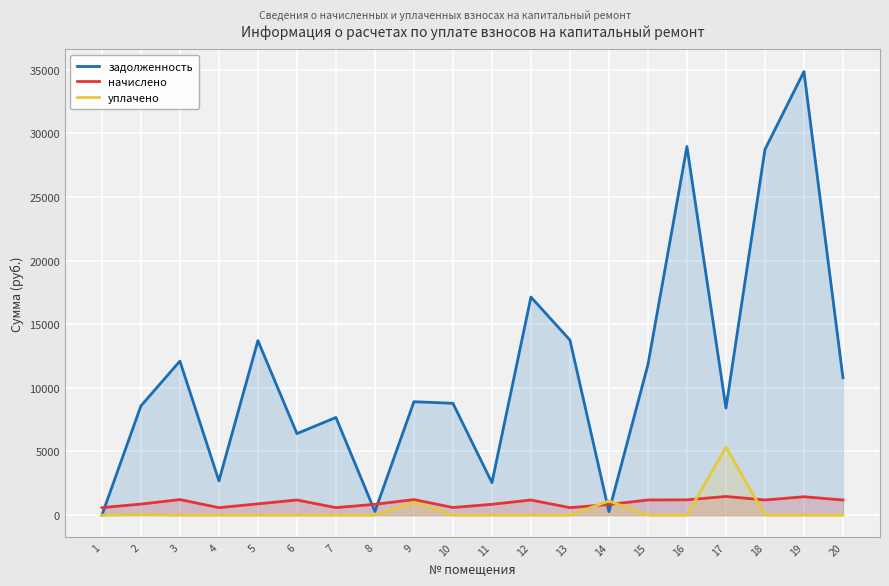

What is the difference between the начислено values at 13 and 6?

604.5